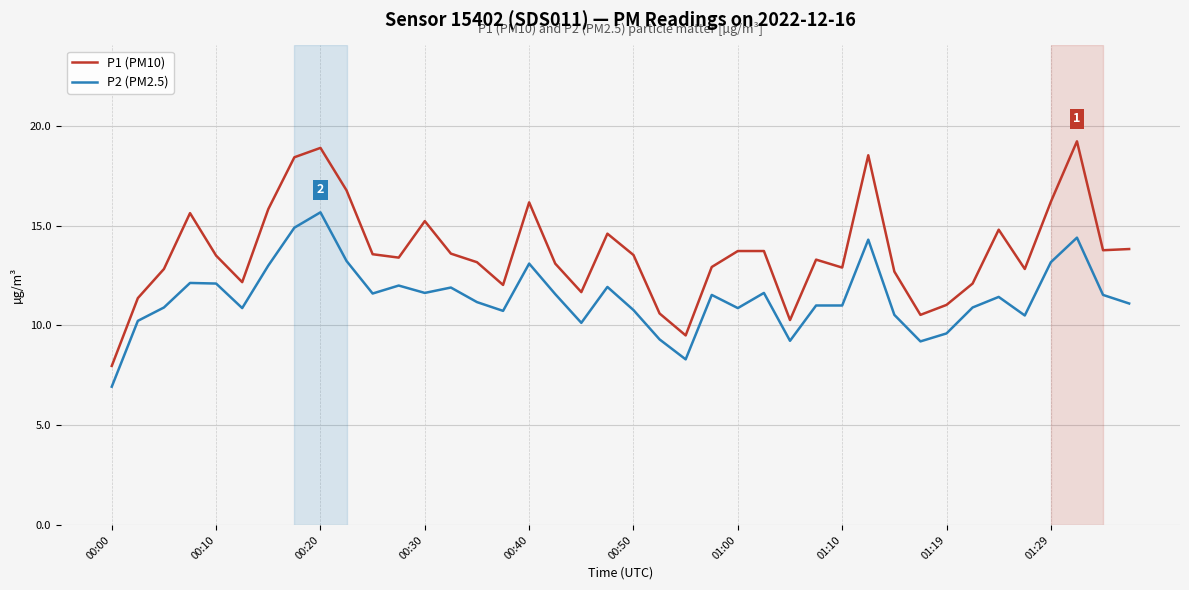

List the series in order of their overall mean, highest first.

P1 (PM10), P2 (PM2.5)